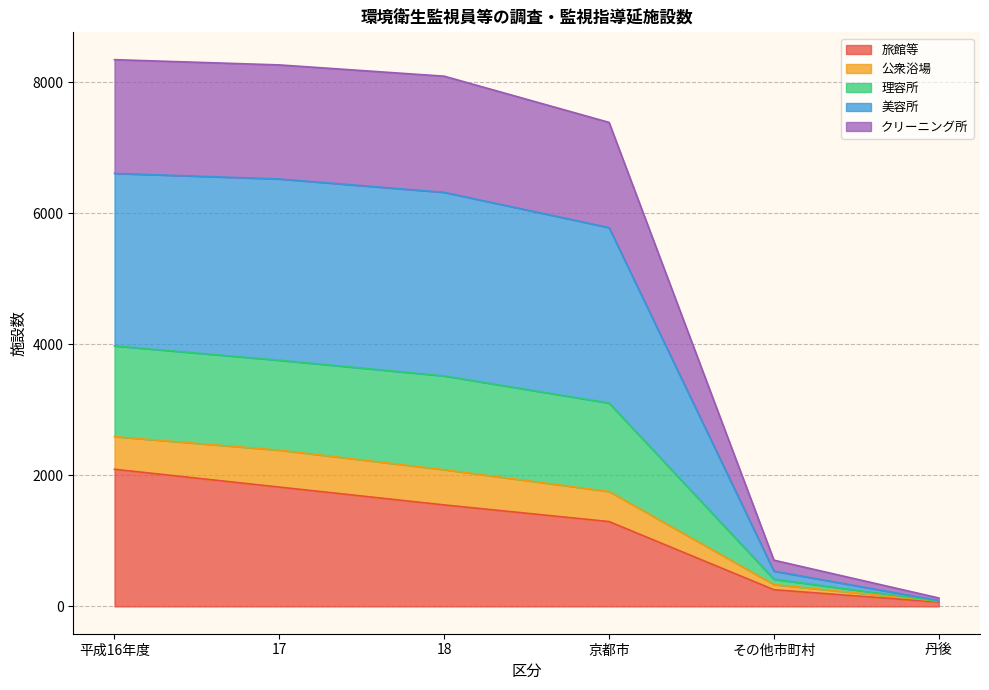

What is the total value across all series at 京都市?

7384